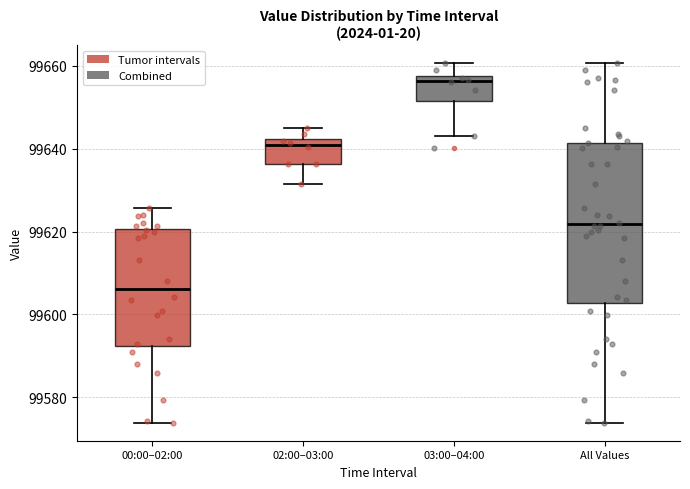

Which box is the tallest, from its lower edge to its upper edge?

All Values